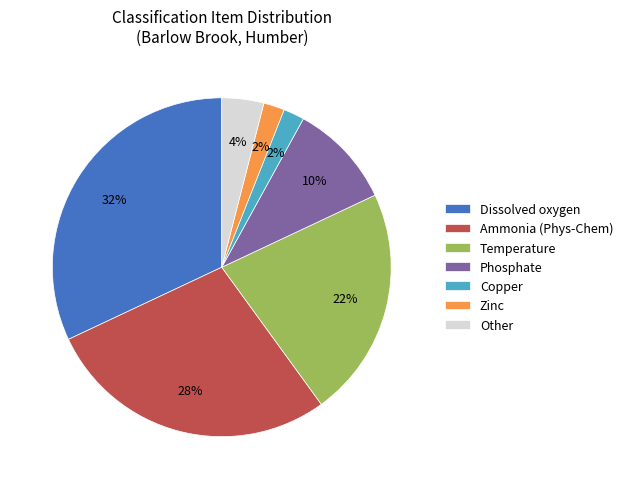

Is the sum of Zinc and Phosphate greater than half?

No